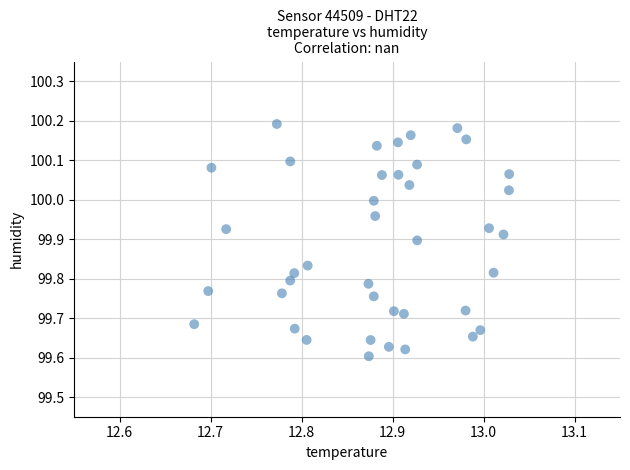

What is the range of Y values (max minus min)?

0.6